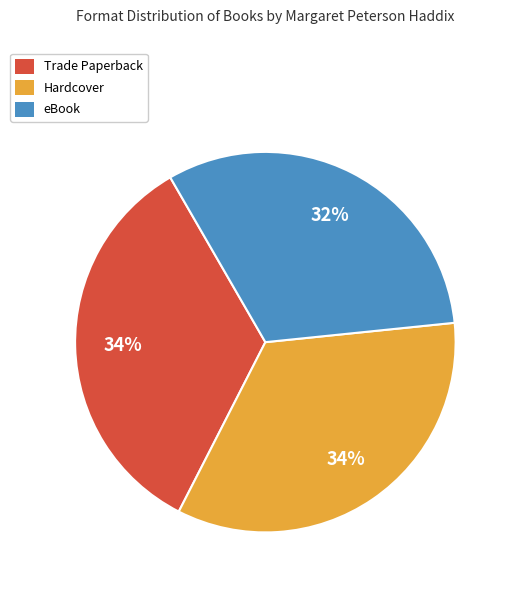

To the nearest percent, what is the average slice percentage?

33%